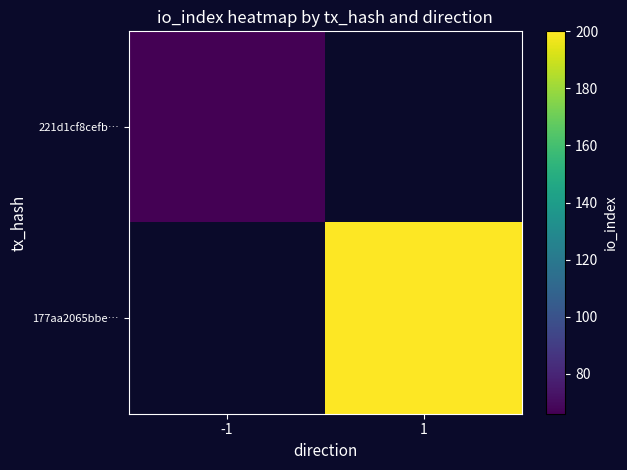

At -1, list the series in order from largest to smallest.

221d1cf8cefb…, 177aa2065bbe…